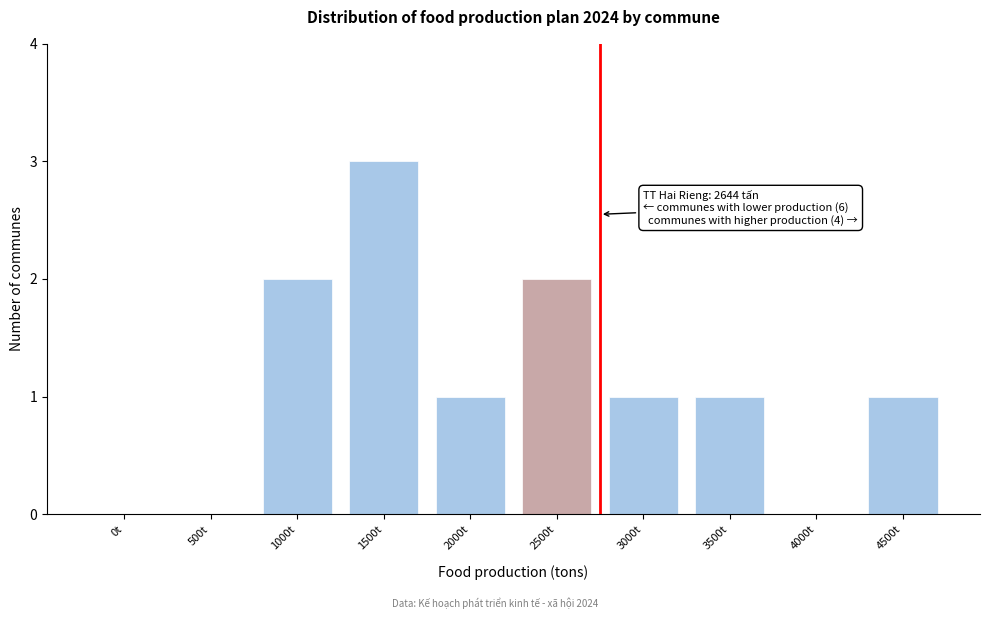

Reading left to right, list all the values displayed in this chart.

0t=0	500t=0	1000t=2	1500t=3	2000t=1	2500t=2	3000t=1	3500t=1	4000t=0	4500t=1